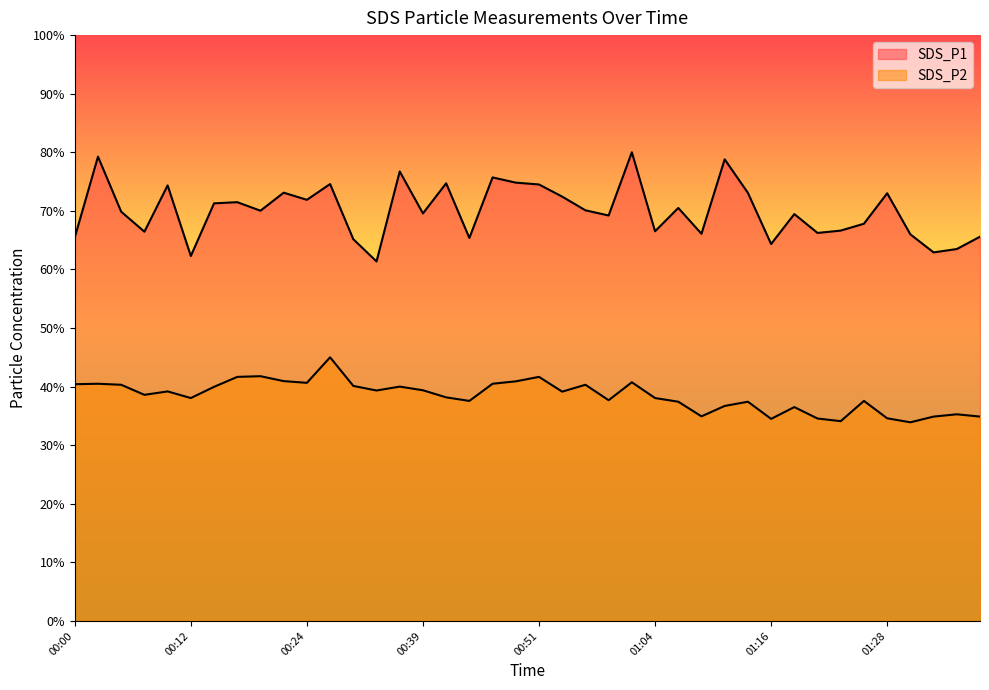

What is the value of the SDS_P1 point at the 32nd from the left?

69.5